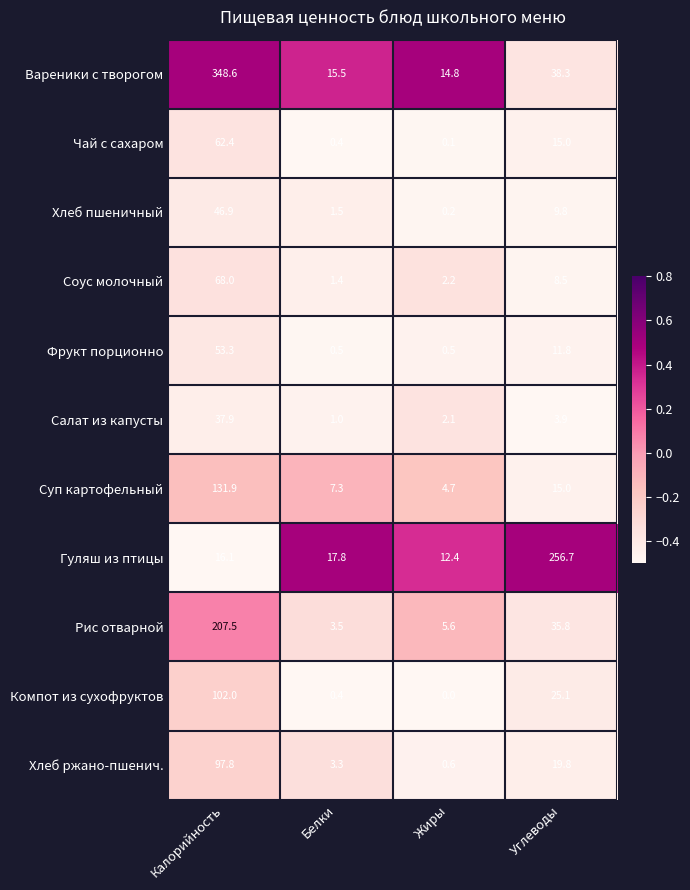

How many distinct data groups are displayed?

11